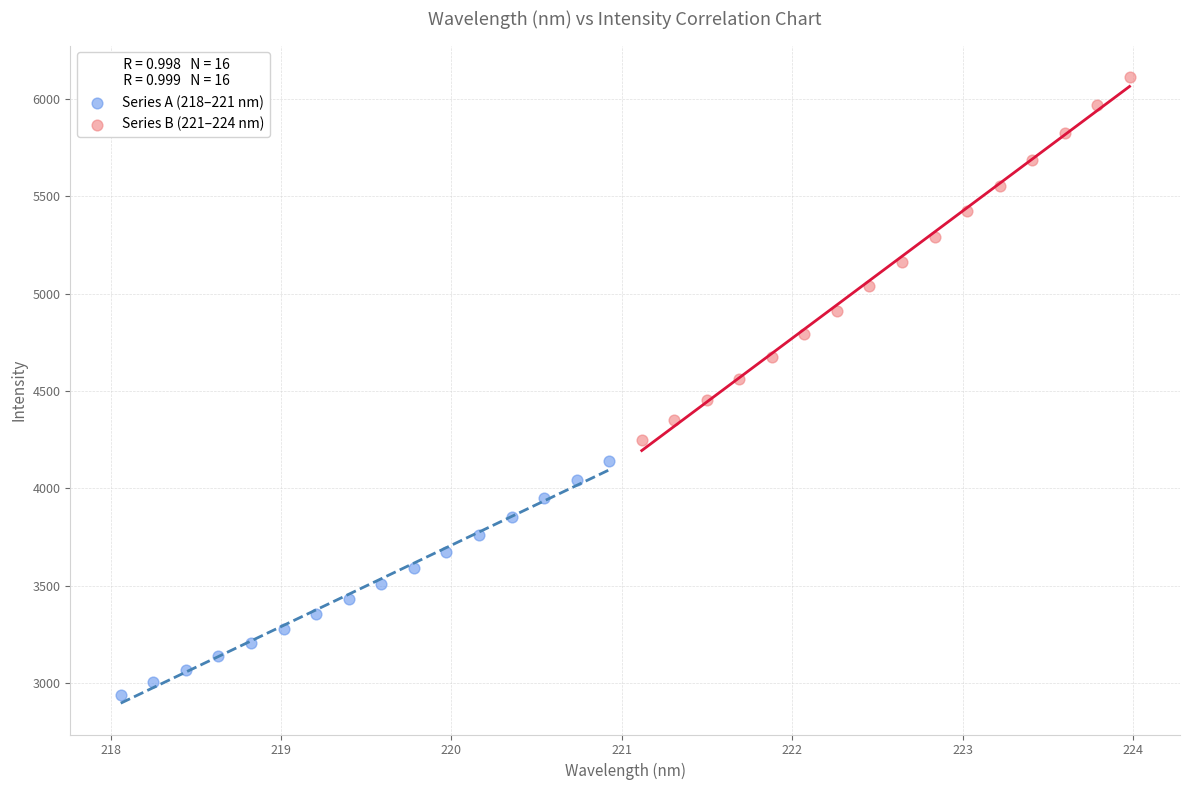

What are all the series names shown in the legend?

Series A (218–221 nm), Series B (221–224 nm)